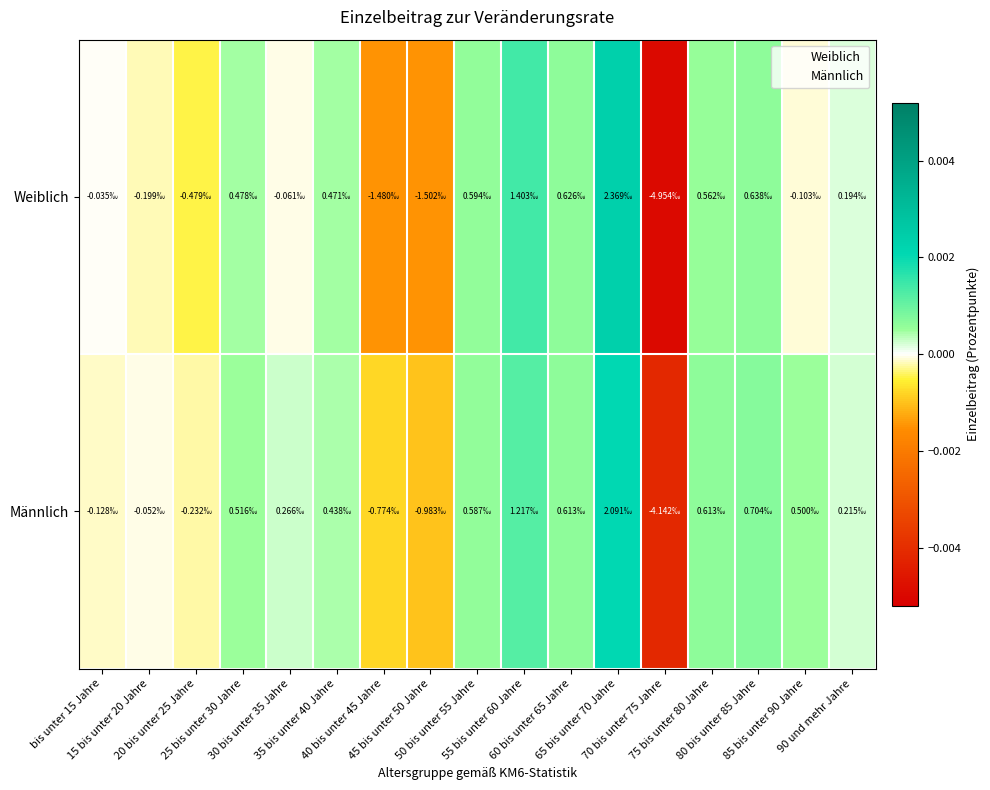

Reading left to right, transcribe all the data shown in this chart.

Weiblich: bis unter 15 Jahre=-0.0	15 bis unter 20 Jahre=-0.0	20 bis unter 25 Jahre=-0.0	25 bis unter 30 Jahre=0.0	30 bis unter 35 Jahre=-0.0	35 bis unter 40 Jahre=0.0	40 bis unter 45 Jahre=-0.0	45 bis unter 50 Jahre=-0.0	50 bis unter 55 Jahre=0.0	55 bis unter 60 Jahre=0.0	60 bis unter 65 Jahre=0.0	65 bis unter 70 Jahre=0.0	70 bis unter 75 Jahre=-0.0	75 bis unter 80 Jahre=0.0	80 bis unter 85 Jahre=0.0	85 bis unter 90 Jahre=-0.0	90 und mehr Jahre=0.0
Männlich: bis unter 15 Jahre=-0.0	15 bis unter 20 Jahre=-0.0	20 bis unter 25 Jahre=-0.0	25 bis unter 30 Jahre=0.0	30 bis unter 35 Jahre=0.0	35 bis unter 40 Jahre=0.0	40 bis unter 45 Jahre=-0.0	45 bis unter 50 Jahre=-0.0	50 bis unter 55 Jahre=0.0	55 bis unter 60 Jahre=0.0	60 bis unter 65 Jahre=0.0	65 bis unter 70 Jahre=0.0	70 bis unter 75 Jahre=-0.0	75 bis unter 80 Jahre=0.0	80 bis unter 85 Jahre=0.0	85 bis unter 90 Jahre=0.0	90 und mehr Jahre=0.0